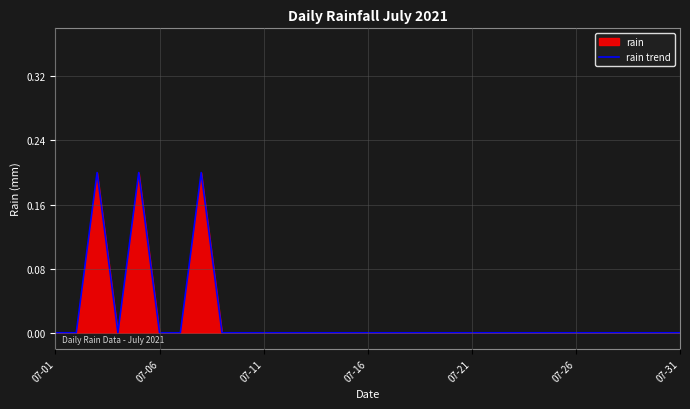

Reading left to right, list all the values displayed in this chart.

0.0	0.0	0.2	0.0	0.2	0.0	0.0	0.2	0.0	0.0	0.0	0.0	0.0	0.0	0.0	0.0	0.0	0.0	0.0	0.0	0.0	0.0	0.0	0.0	0.0	0.0	0.0	0.0	0.0	0.0	0.0